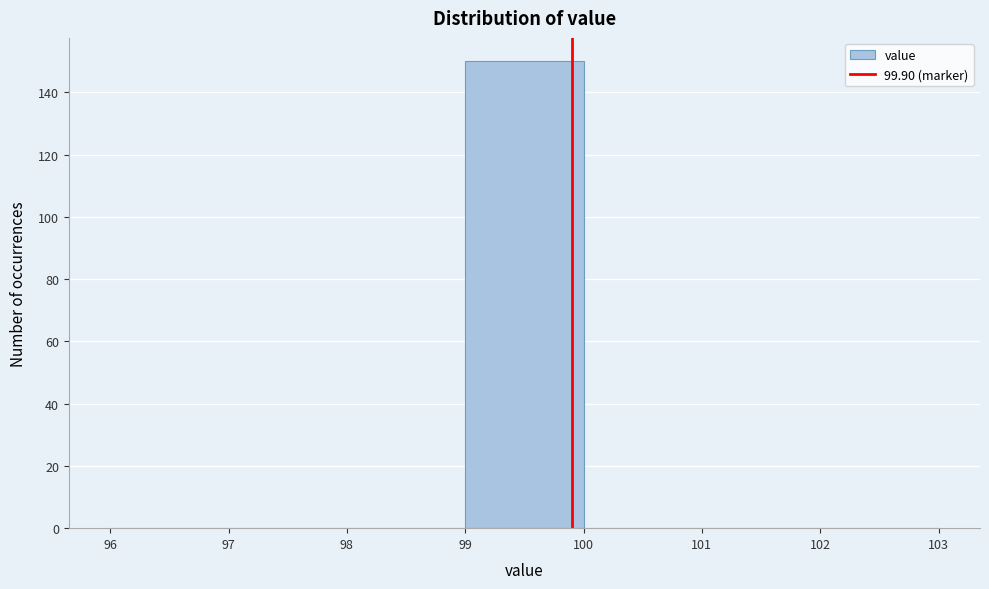

Reading left to right, transcribe this chart: for each bar, give the range it covers on the x-axis and its height. The values are not printed on the chart, so give them approximately, as read against the axis.

96 to 97: 0
97 to 98: 0
98 to 99: 0
99 to 100: 150
100 to 101: 0
101 to 102: 0
102 to 103: 0